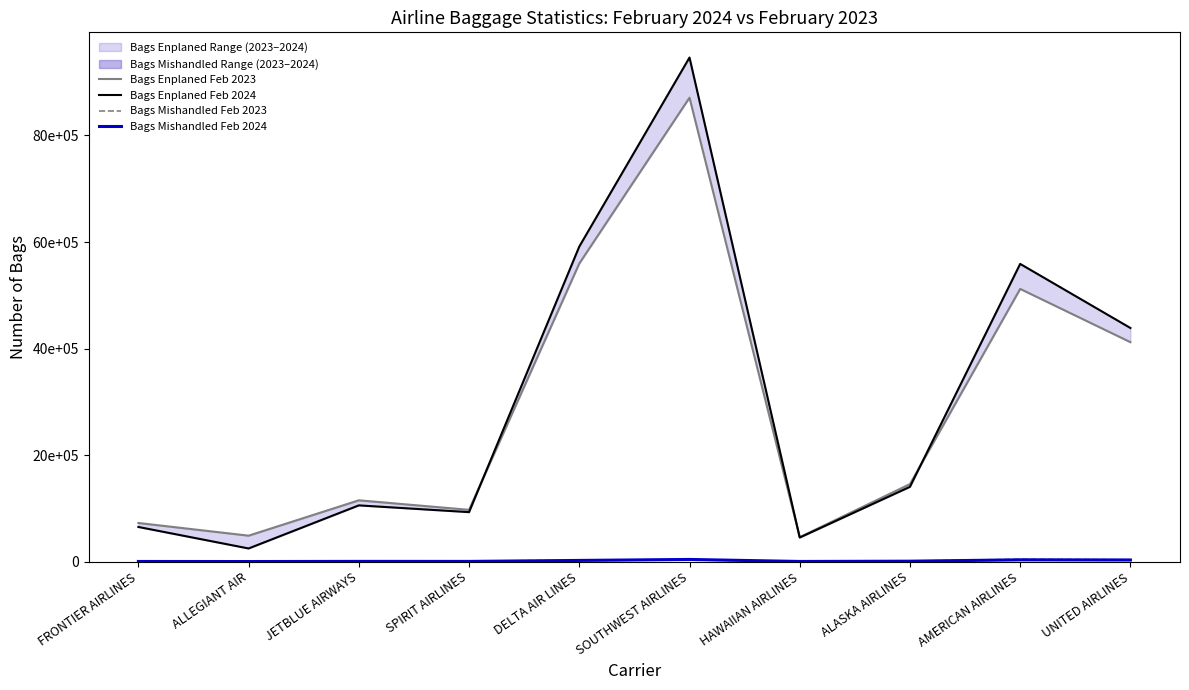

What is the total value across all series at JETBLUE AIRWAYS?

2215265